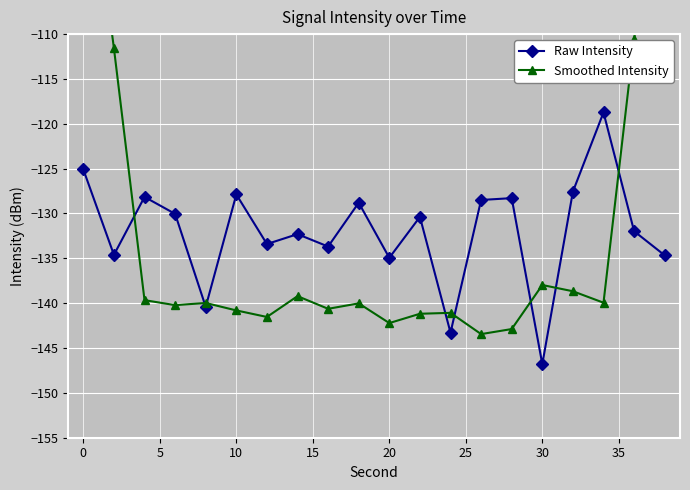

How many data points in Raw Intensity are less than -130?

12